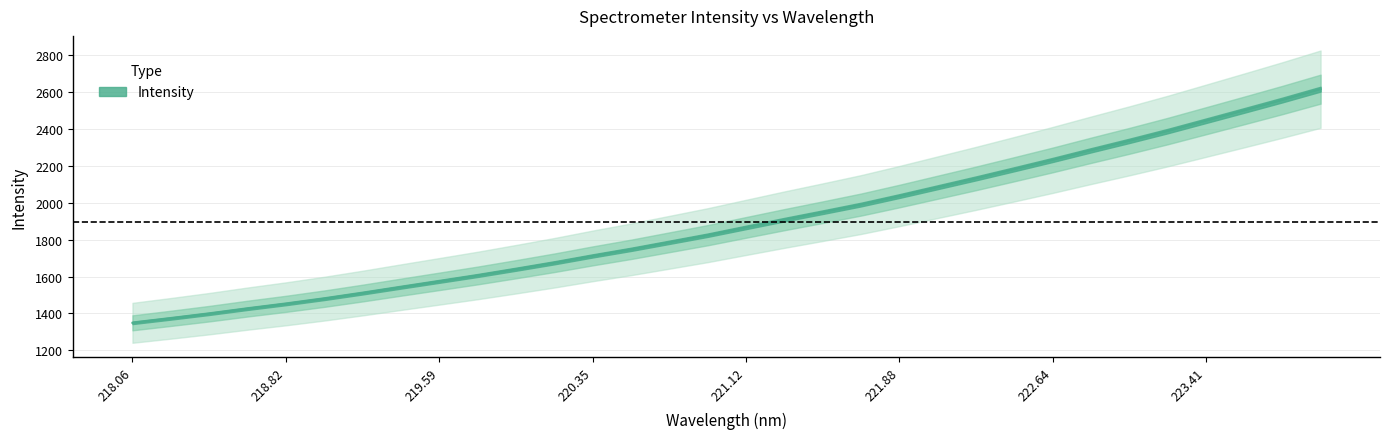

Which category has the highest value across all series?

223.9802